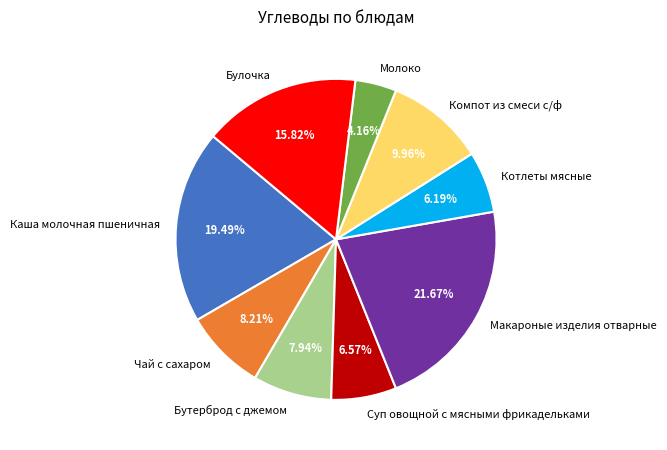

True or false: Котлеты мясные accounts for 19% of the total.

False